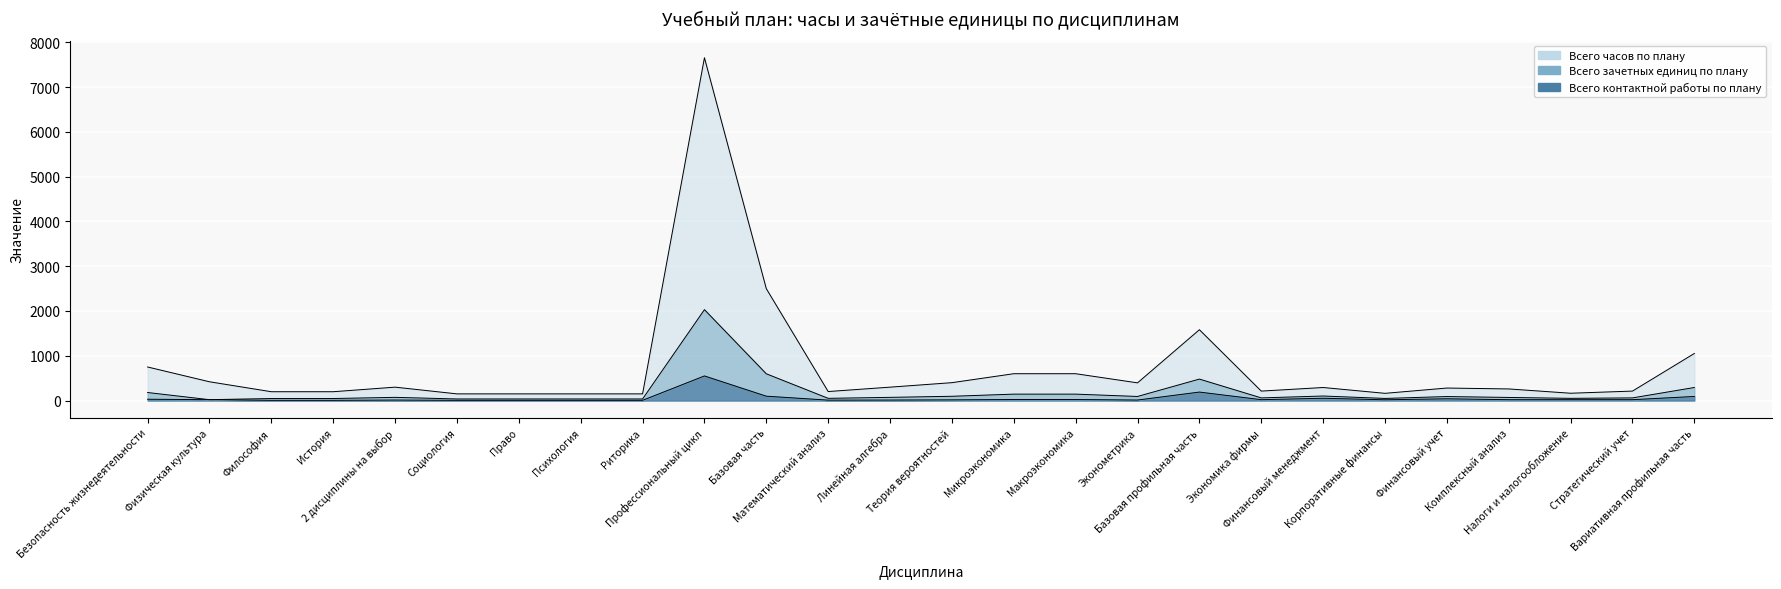

Rank the categories by Всего часов по плану value from lowest to highest.

Социология, Право, Психология, Риторика, Корпоративные финансы, Налоги и налогообложение, Философия, История, Математический анализ, Экономика фирмы, Стратегический учет, Комплексный анализ, Финансовый учет, Финансовый менеджмент, 2 дисциплины на выбор, Линейная алгебра, Эконометрика, Теория вероятностей, Физическая культура, Микроэкономика, Макроэкономика, Безопасность жизнедеятельности, Вариативная профильная часть, Базовая профильная часть, Базовая часть, Профессиональный цикл